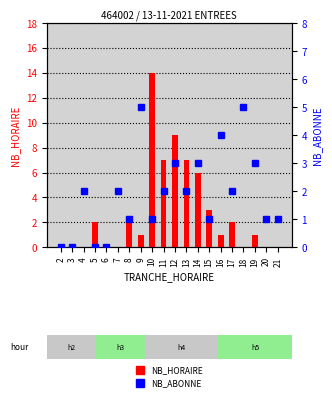

List the series in order of their peak value, lowest first.

NB_ABONNE, NB_HORAIRE